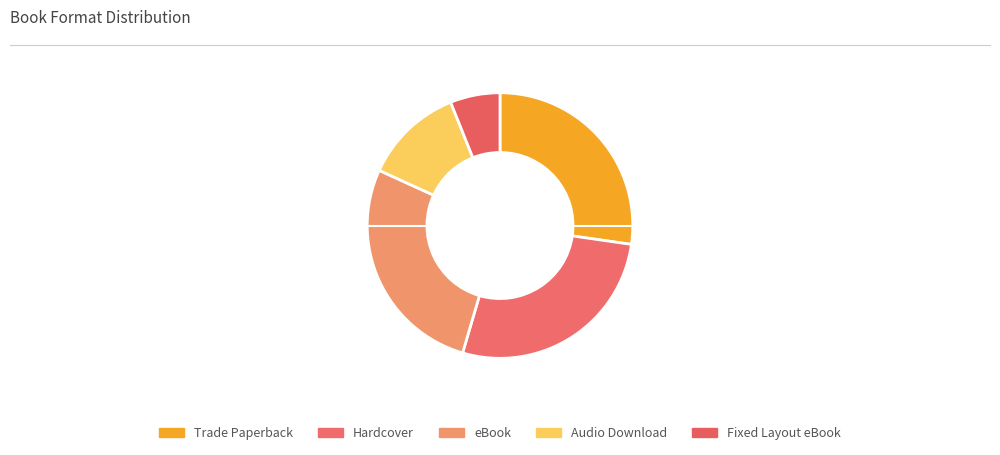

True or false: Hardcover accounts for 13% of the total.

False